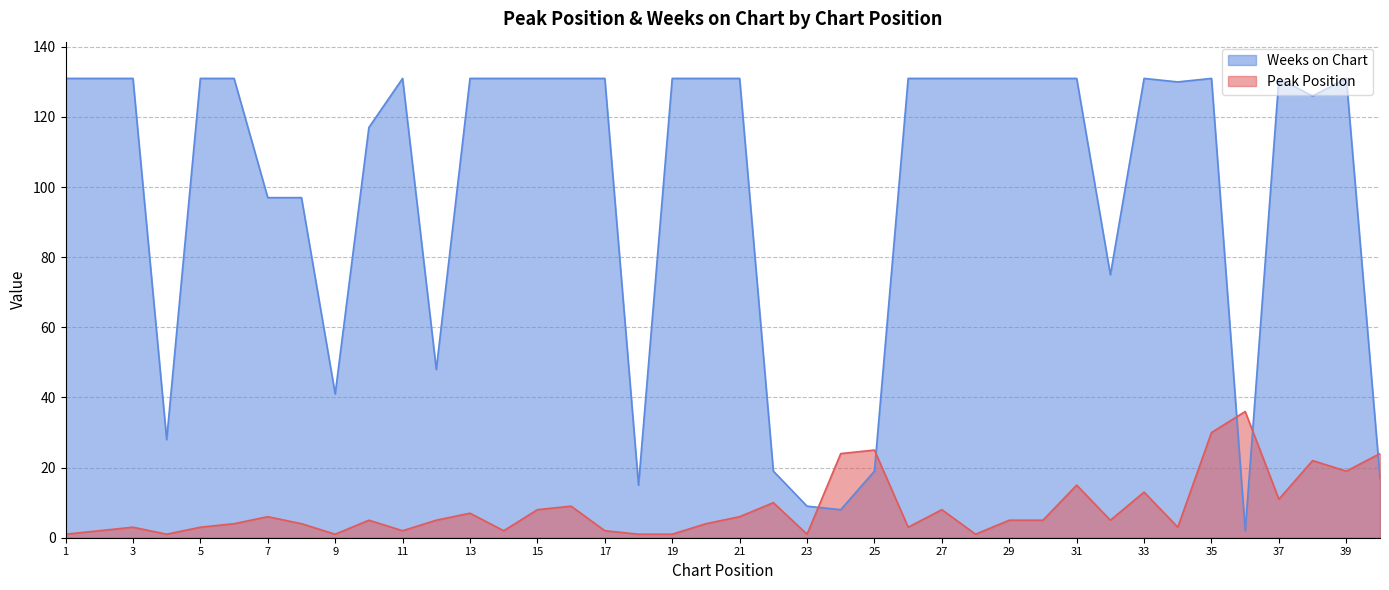

True or false: Peak Position and Weeks on Chart intersect in this chart.

True